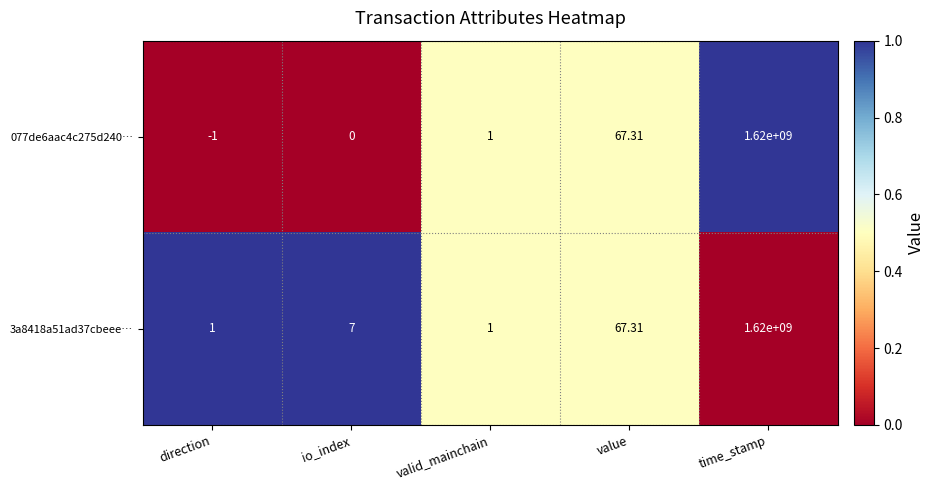

Rank the categories by 077de6aac4c275d240… value from highest to lowest.

time_stamp, value, valid_mainchain, io_index, direction